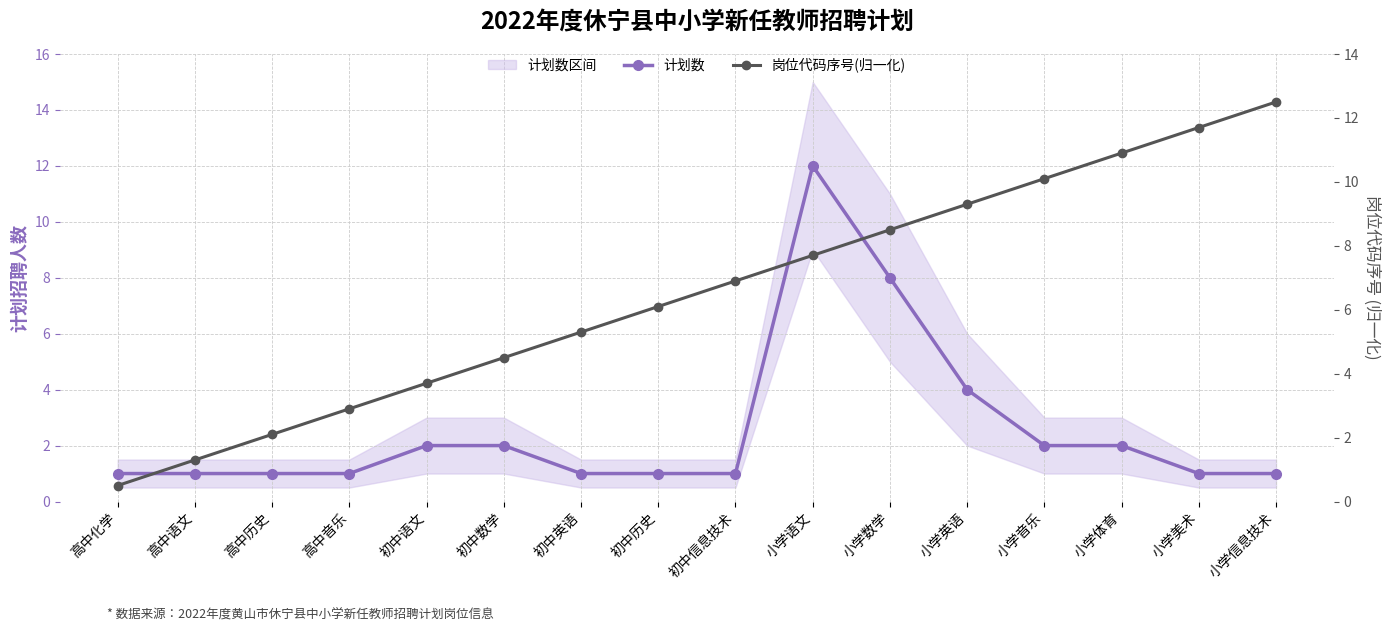

Is this an area chart (filled region under the line)?

No